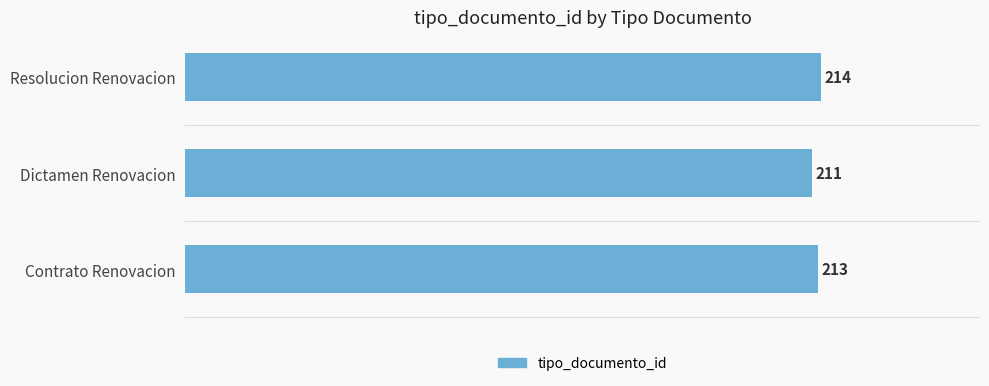

What is the sum of all values?

638